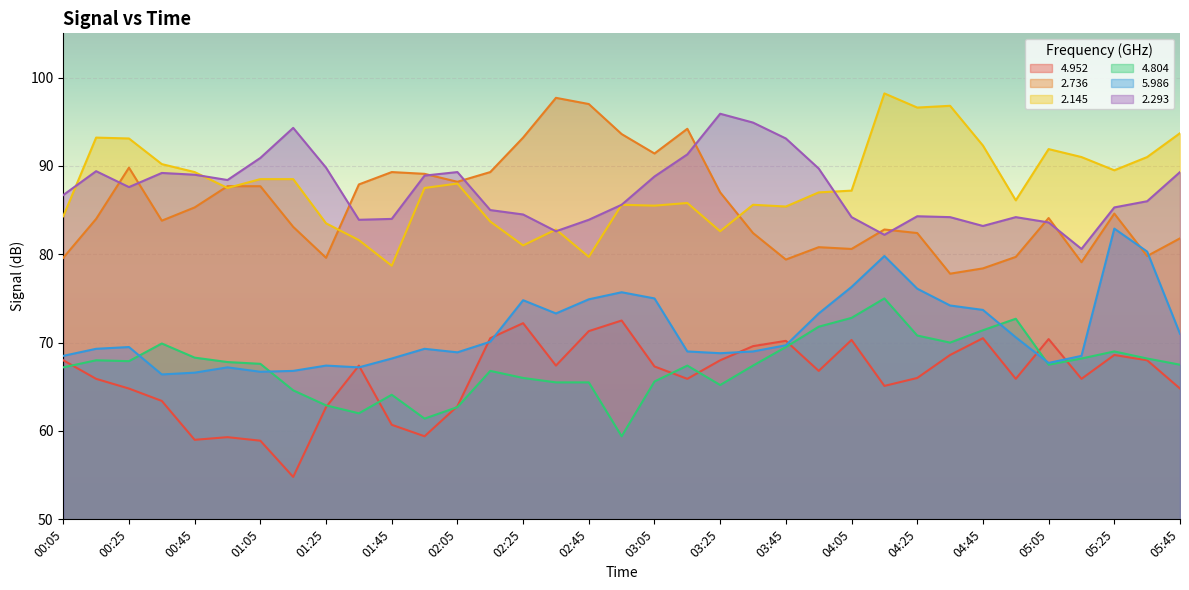

Where does the   4.952 series first go above 66?

00:05